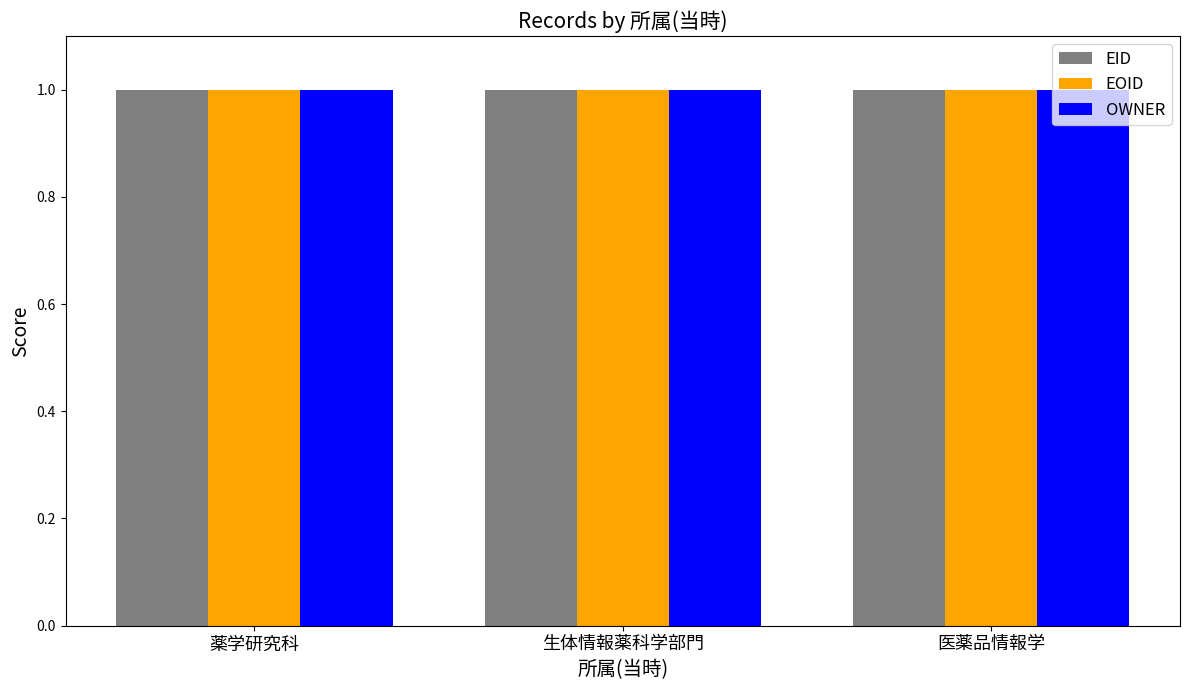

What is the average value of the EOID series?

1.0